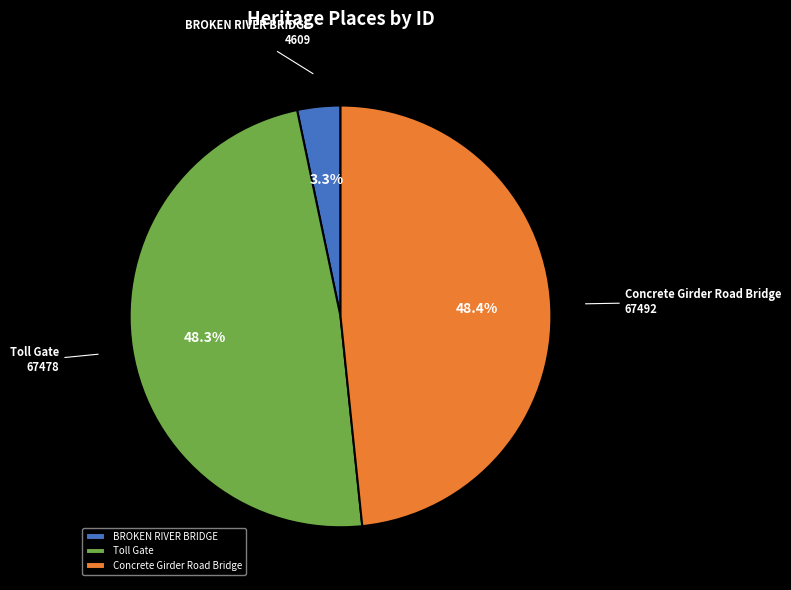

What percentage is the BROKEN RIVER BRIDGE slice, to the nearest percent?

3%